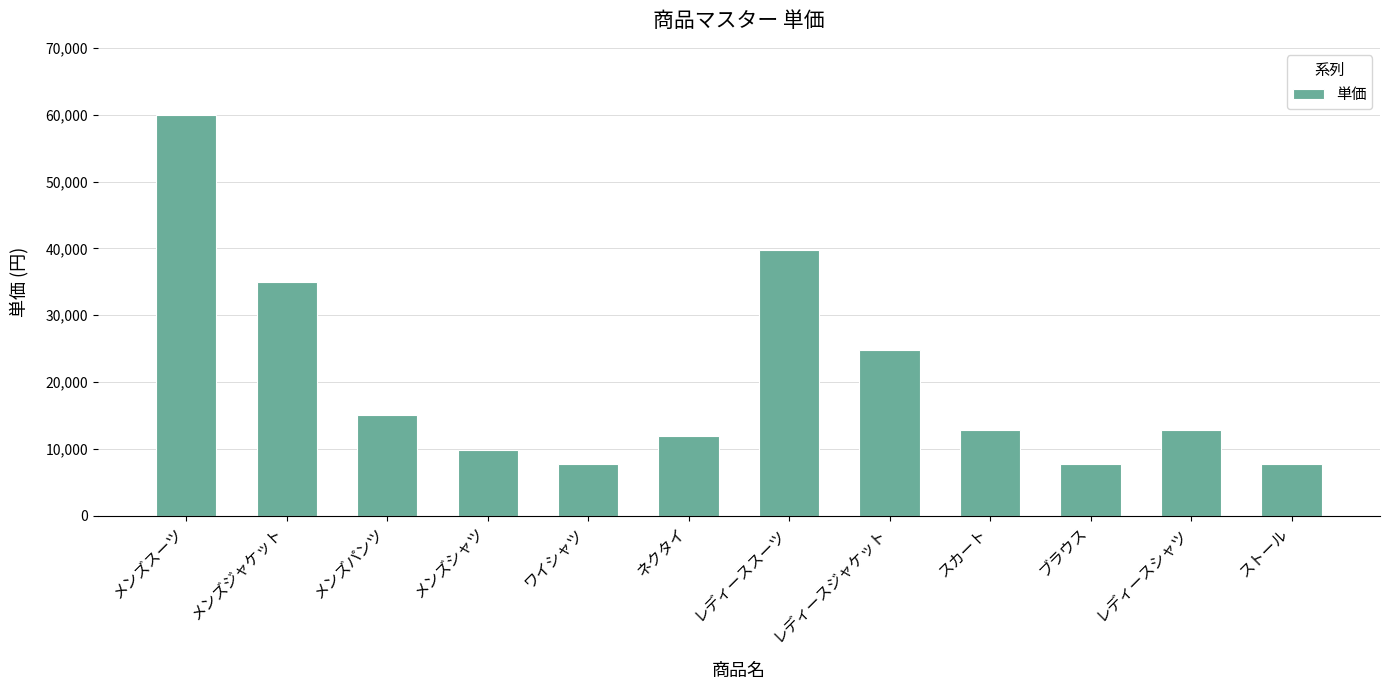

How many series are shown in this chart?

1